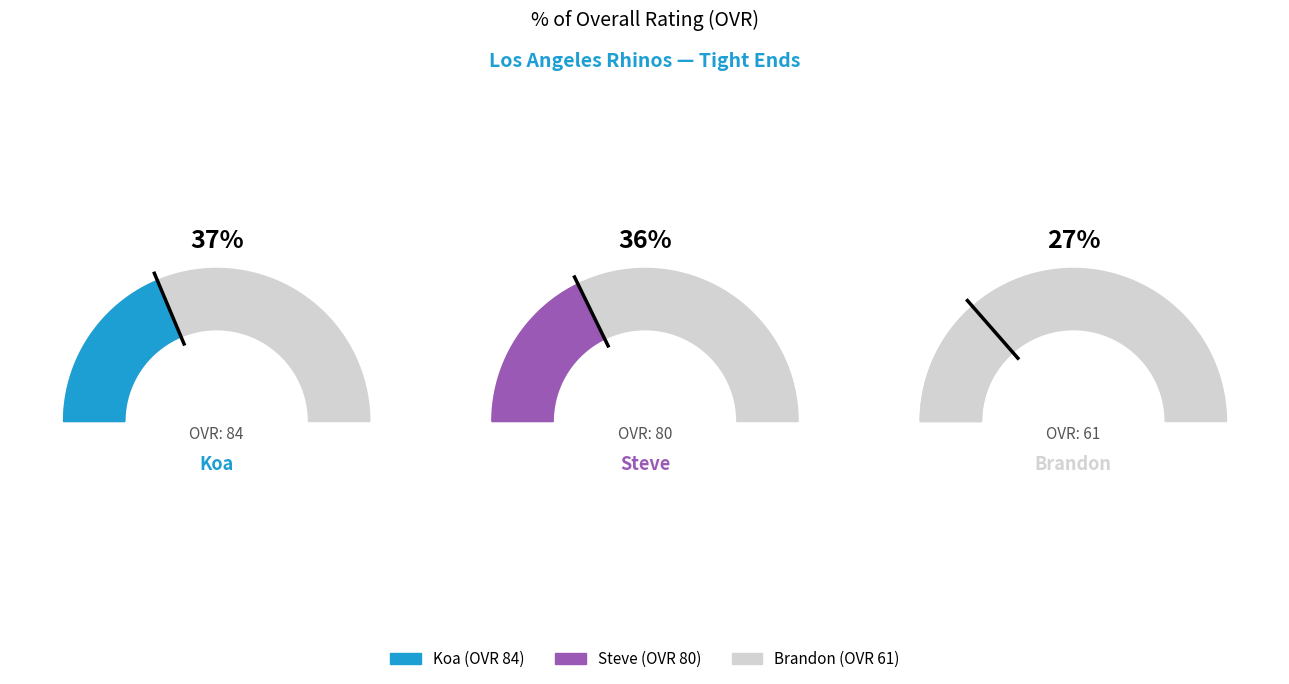

Count the number of slices in the pie.

3